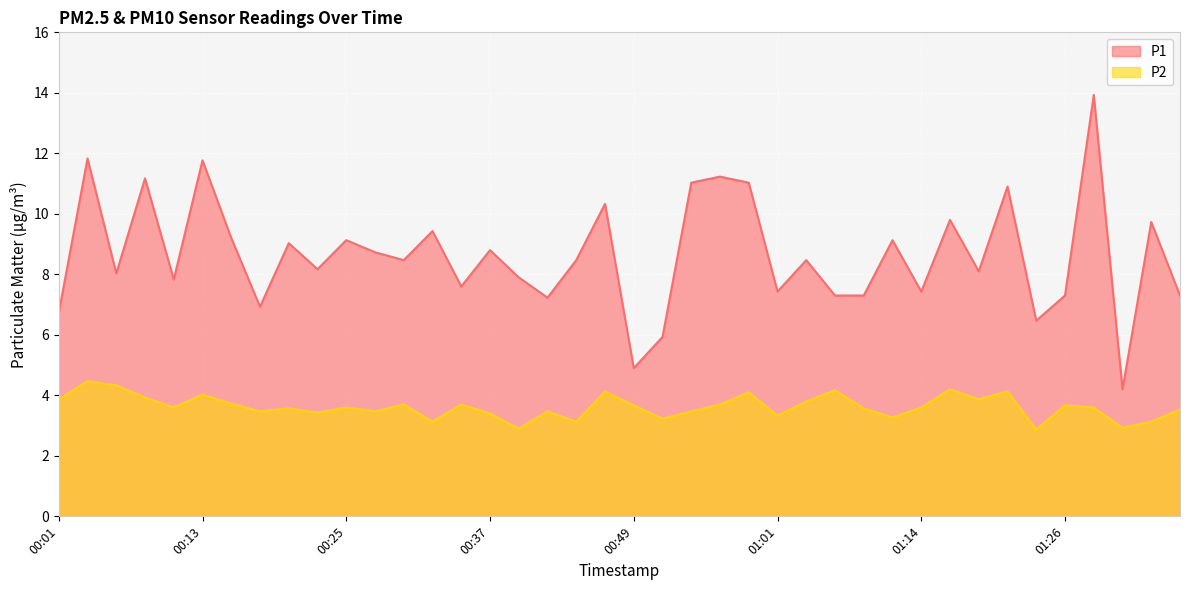

Reading right to left, extract all data points from this chart.

P1: 01:36=7.3	01:33=9.7	01:31=4.2	01:28=13.9	01:26=7.3	01:23=6.5	01:21=10.9	01:19=8.1	01:16=9.8	01:14=7.4	01:11=9.1	01:09=7.3	01:06=7.3	01:04=8.5	01:01=7.4	00:59=11.0	00:57=11.2	00:54=11.0	00:52=5.9	00:49=4.9	00:47=10.3	00:44=8.5	00:42=7.2	00:40=7.9	00:37=8.8	00:35=7.6	00:32=9.4	00:30=8.5	00:27=8.7	00:25=9.1	00:23=8.2	00:20=9.0	00:18=6.9	00:15=9.2	00:13=11.8	00:10=7.8	00:08=11.2	00:06=8.0	00:03=11.8	00:01=6.7
P2: 01:36=3.5	01:33=3.1	01:31=2.9	01:28=3.6	01:26=3.7	01:23=2.9	01:21=4.1	01:19=3.9	01:16=4.2	01:14=3.6	01:11=3.3	01:09=3.6	01:06=4.2	01:04=3.8	01:01=3.3	00:59=4.1	00:57=3.7	00:54=3.5	00:52=3.2	00:49=3.7	00:47=4.1	00:44=3.1	00:42=3.5	00:40=2.9	00:37=3.4	00:35=3.7	00:32=3.1	00:30=3.7	00:27=3.5	00:25=3.6	00:23=3.4	00:20=3.6	00:18=3.5	00:15=3.7	00:13=4.0	00:10=3.6	00:08=3.9	00:06=4.3	00:03=4.5	00:01=3.9